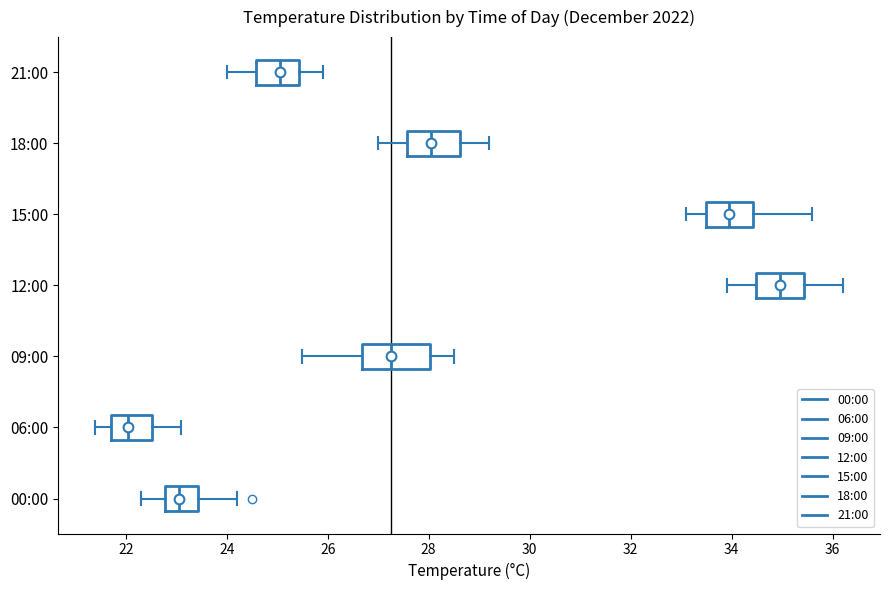

Reading bottom to top, transcribe this box plot: for each box, give where its median line is, the range the box spans, and where its two whiskers end, as read against the x-axis. The values are not printed on the chart, so give them approximately, as read against the axis.

00:00: median 23.0, box 22.8 to 23.4, whiskers 22.4 to 24.2
06:00: median 22.0, box 21.8 to 22.6, whiskers 21.4 to 23.2
09:00: median 27.2, box 26.6 to 28.0, whiskers 25.6 to 28.6
12:00: median 35.0, box 34.4 to 35.4, whiskers 34.0 to 36.2
15:00: median 34.0, box 33.6 to 34.4, whiskers 33.2 to 35.6
18:00: median 28.0, box 27.6 to 28.6, whiskers 27.0 to 29.2
21:00: median 25.0, box 24.6 to 25.4, whiskers 24.0 to 26.0